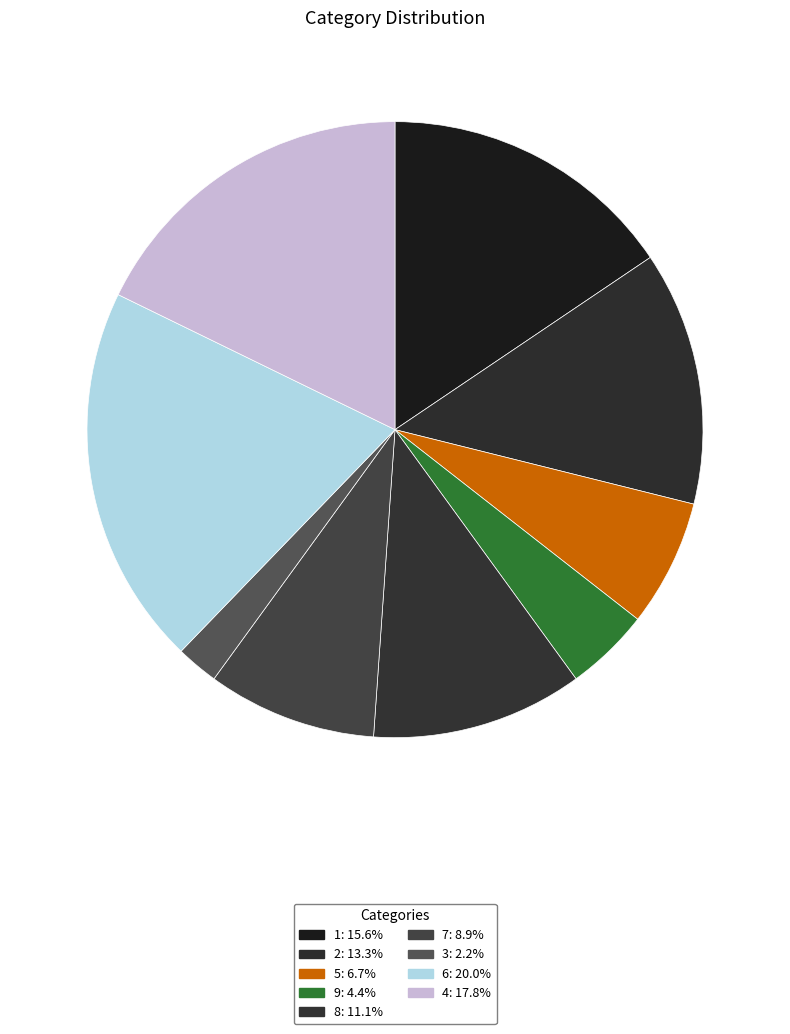

To the nearest percent, what is the average slice percentage?

11%